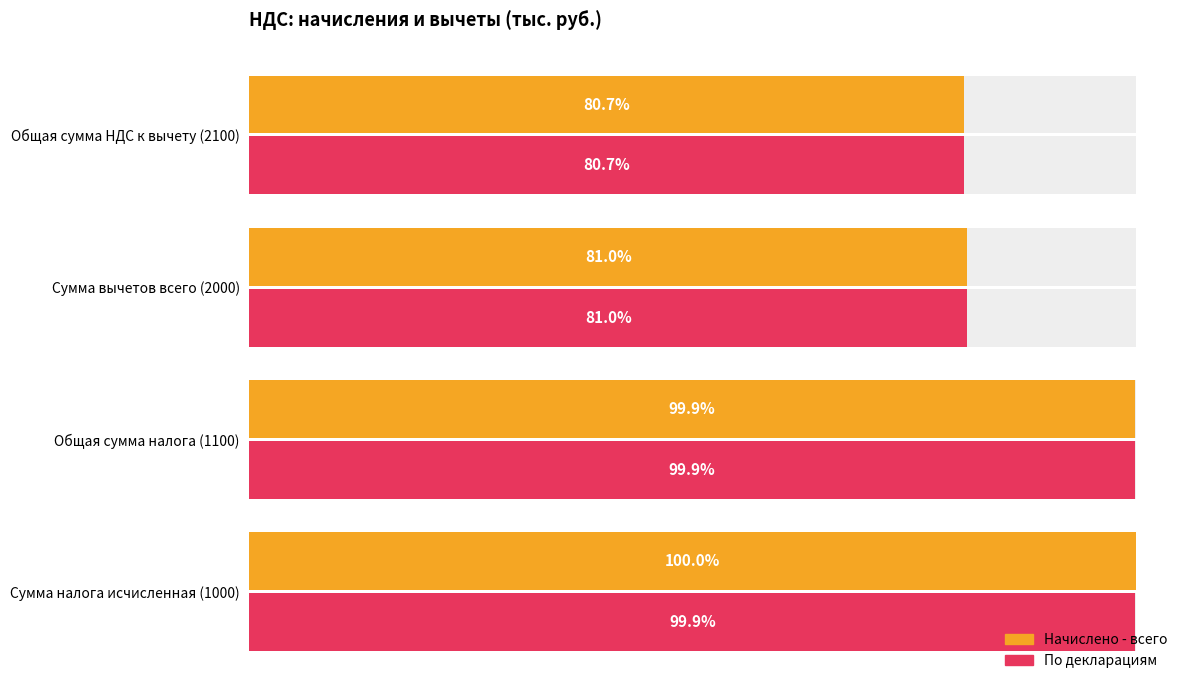

What is the sum of all Начислено - всего values?

1352868645